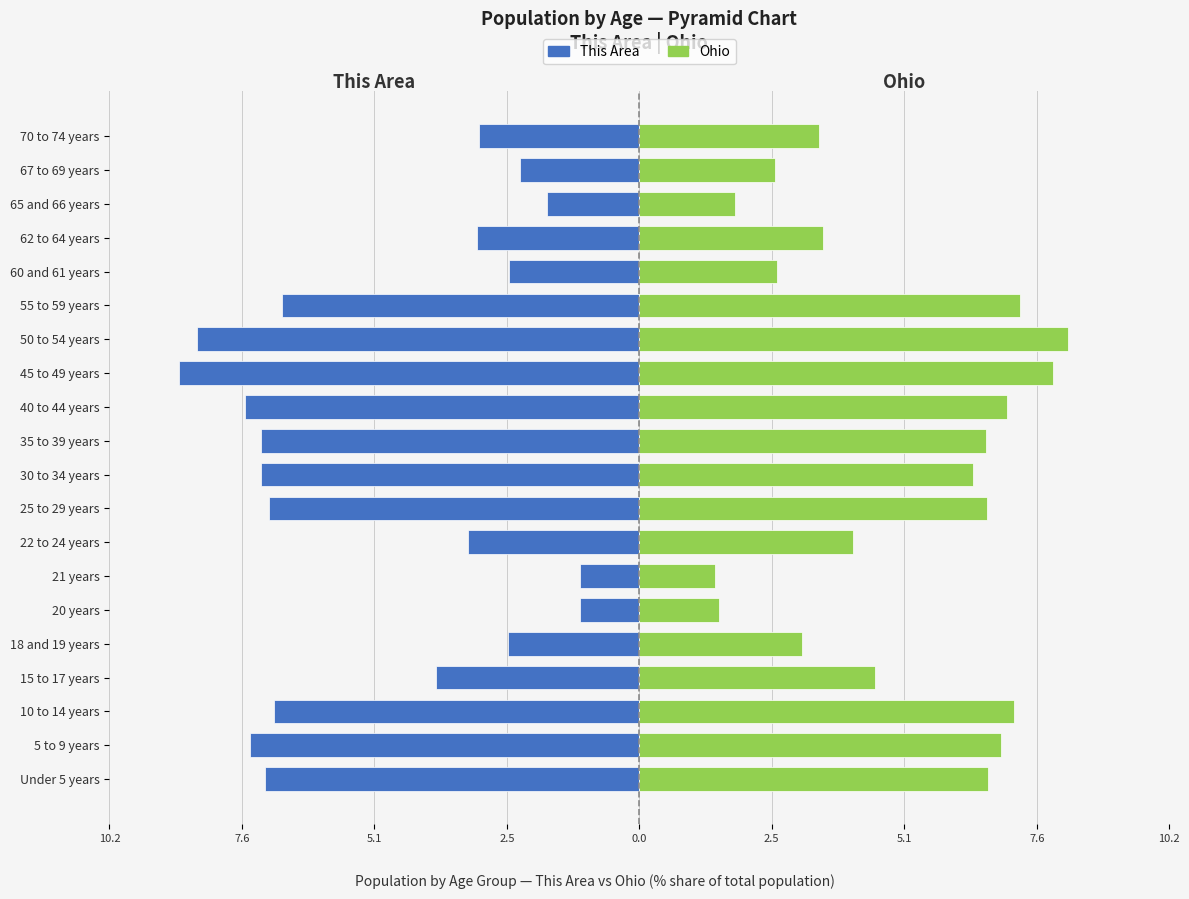

Rank the series by their average value, from highest to lowest.

Ohio, This Area